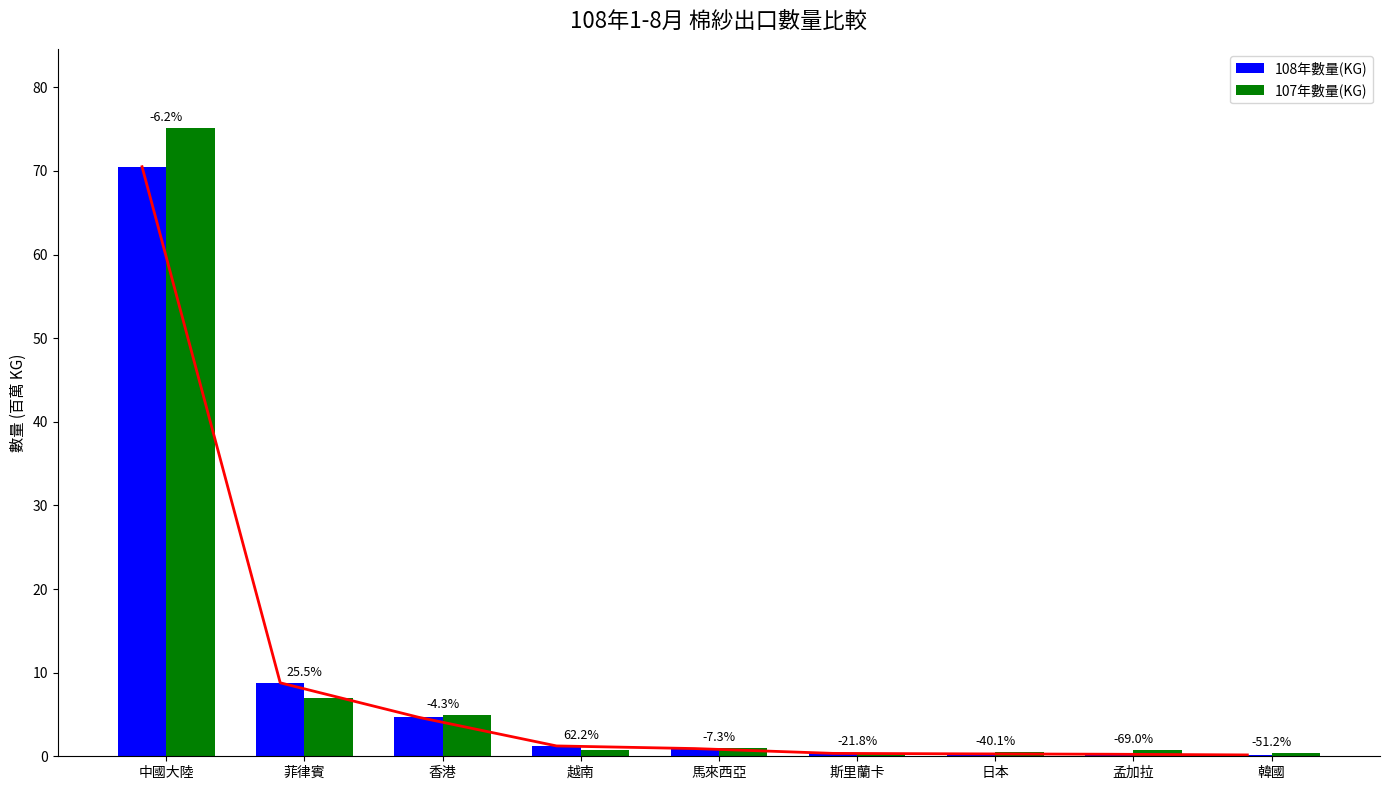

What is the sum of the 107年數量(KG) values at 斯里蘭卡 and 孟加拉?

1.2